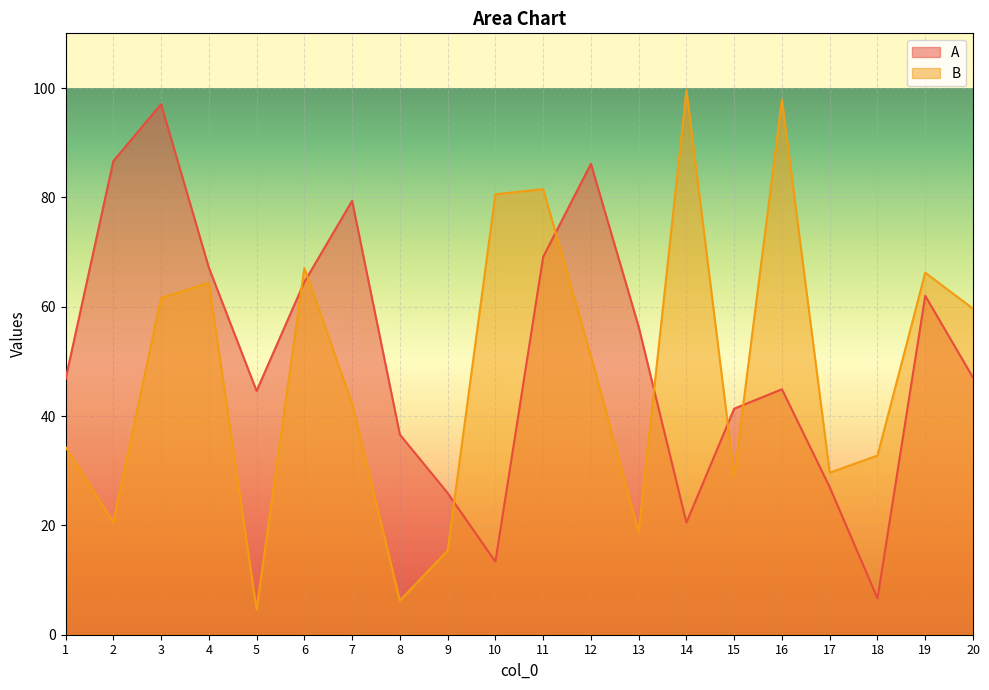

What is the sum of all Α values?

1022.9